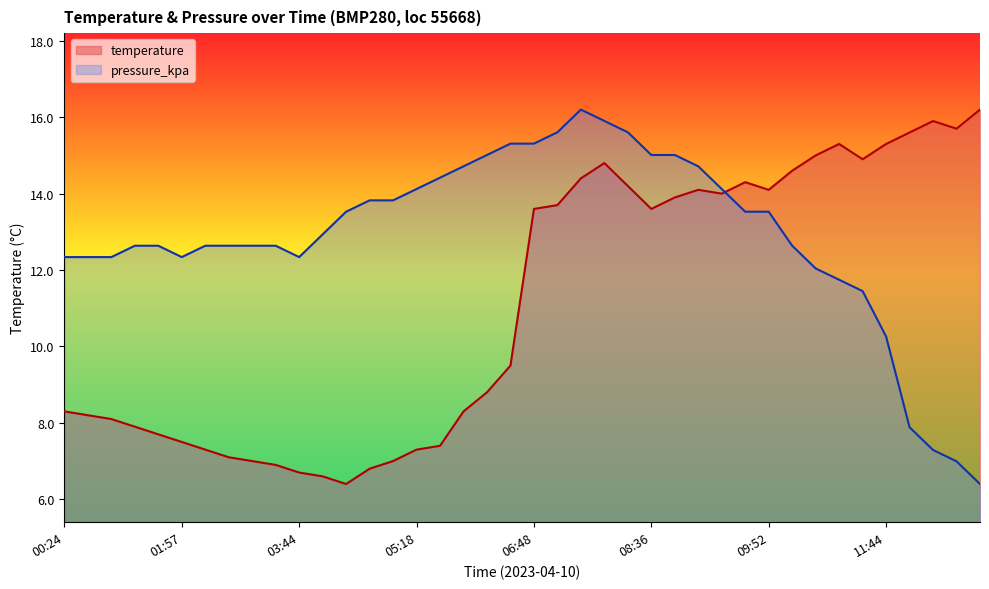

Rank the series by their average value, from highest to lowest.

pressure_kpa, temperature